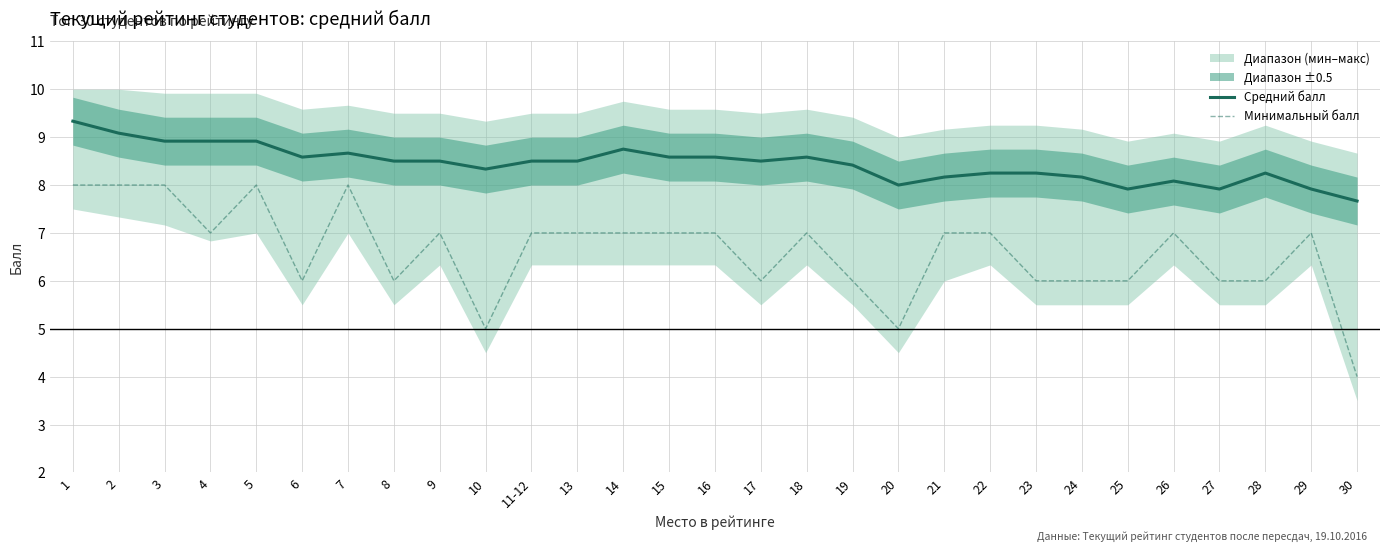

At which label does Минимальный балл reach its minimum?

30